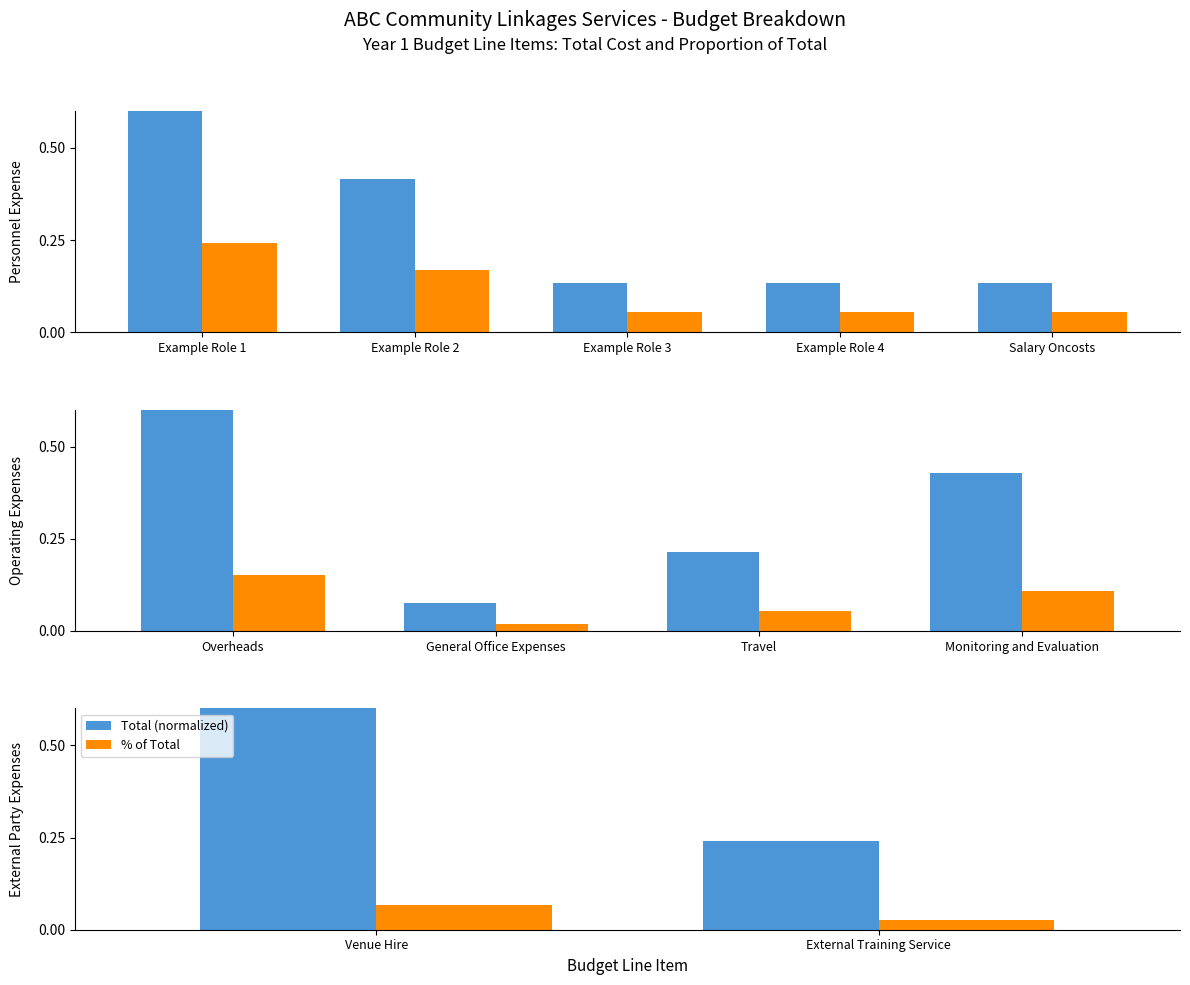

Is the value of Total (normalized) at Venue Hire greater than the value of % of Total at Venue Hire?

Yes